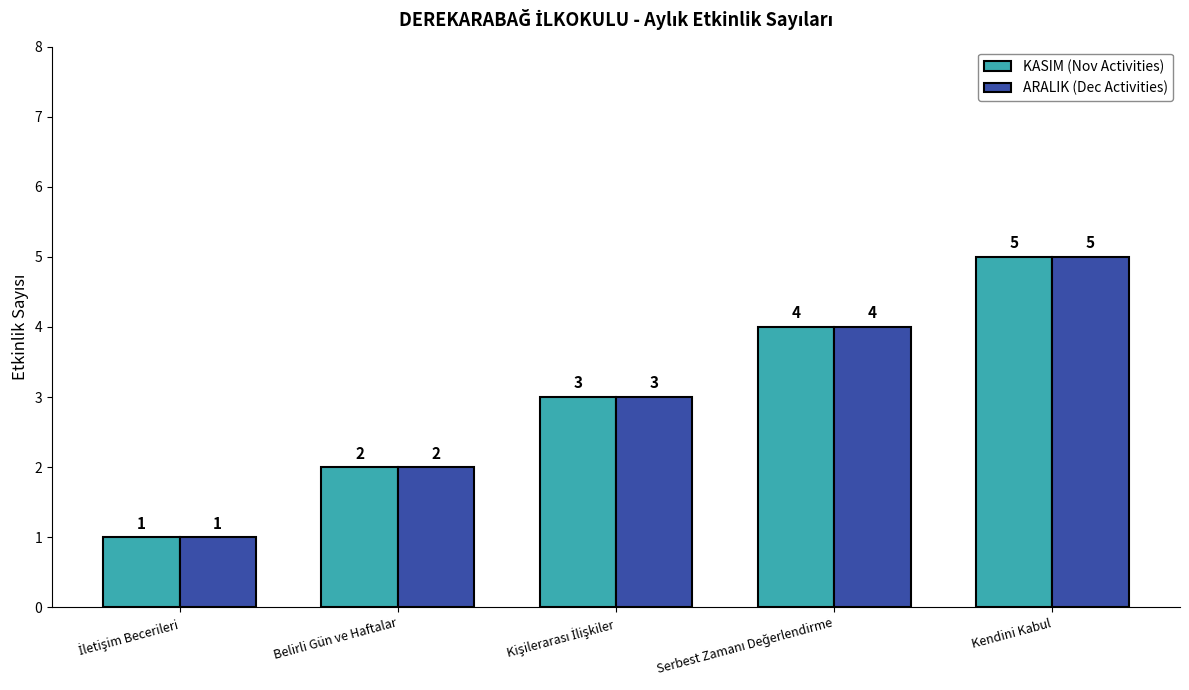

Reading left to right, transcribe all the data shown in this chart.

KASIM (Nov Activities): 1	2	3	4	5
ARALIK (Dec Activities): 1	2	3	4	5